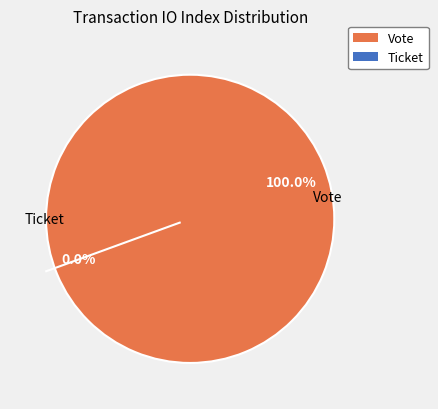

What is the total percentage of Ticket (io_index=0) and Vote (io_index=1)?

100.0%